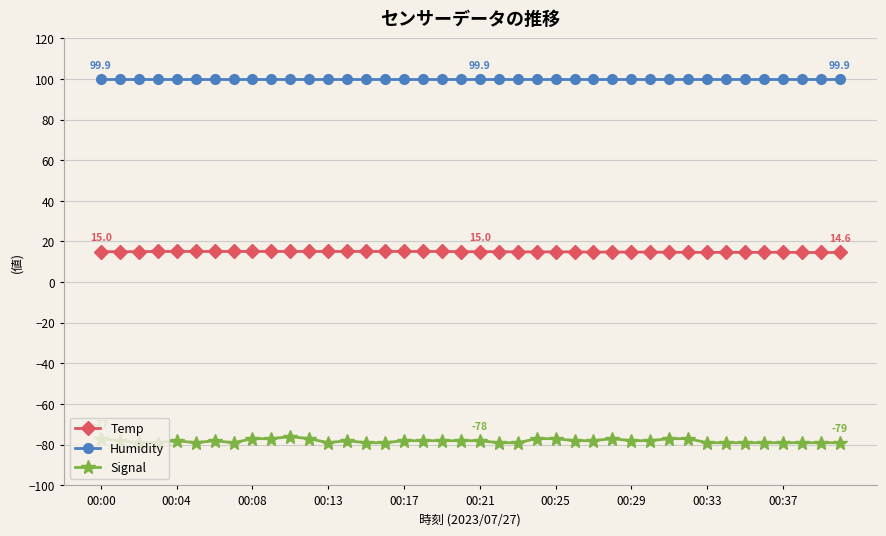

What is the value of the Humidity point at the 11th from the left?

99.9